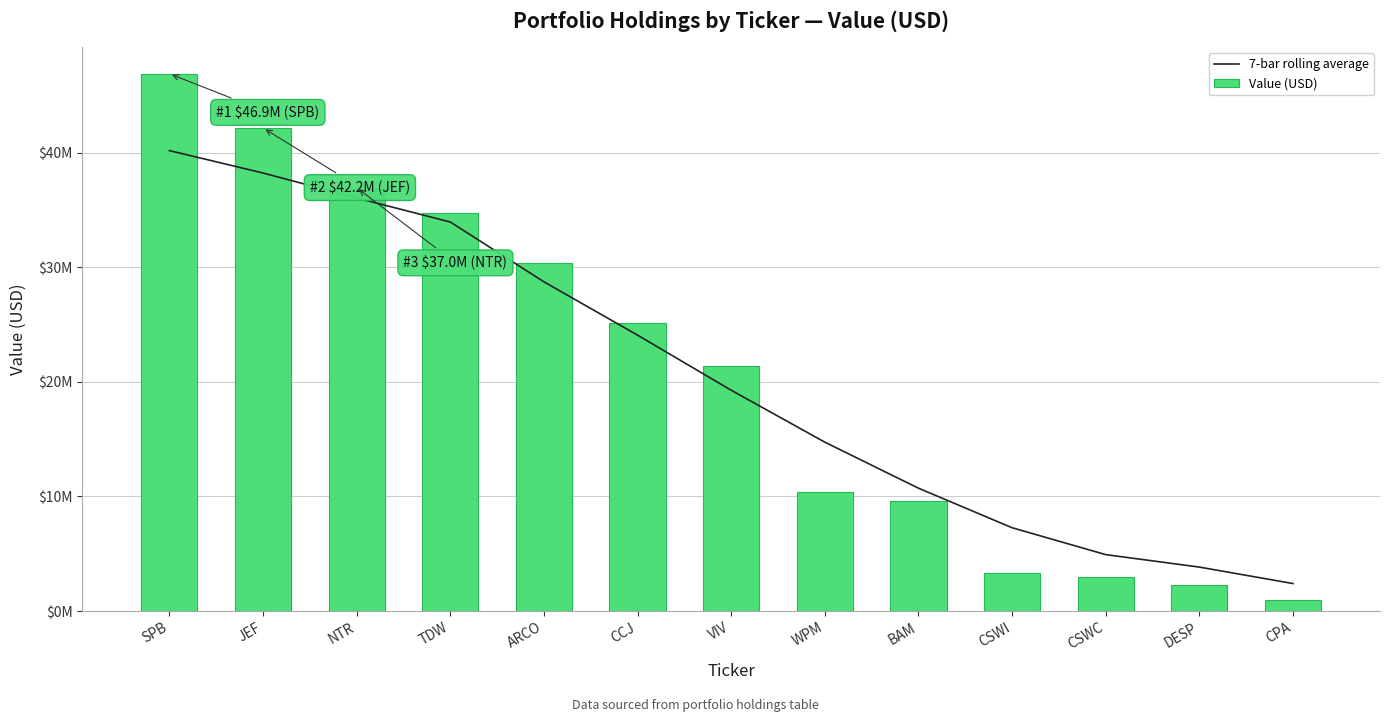

Reading left to right, what are all the values shown in this chart?

7-bar rolling average: 40185750.0	38231000.0	36053166.7	33953857.1	28735428.6	24080428.6	19273428.6	14739571.4	10724285.7	7272571.4	4925000.0	3836800.0	2401250.0
Value (USD): 46895000.0	42164000.0	36954000.0	34730000.0	30412000.0	25164000.0	21358000.0	10366000.0	9579000.0	3305000.0	2993000.0	2305000.0	1002000.0